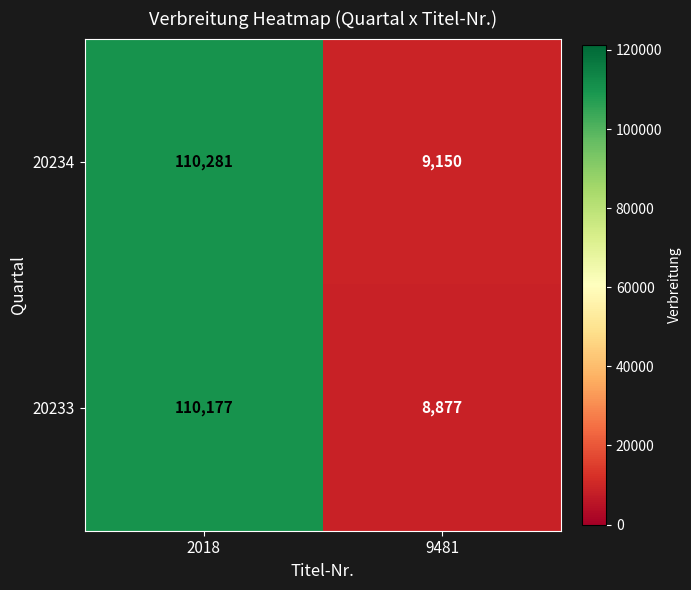

Is it true that 20233 equals 153787 at 2018?

False